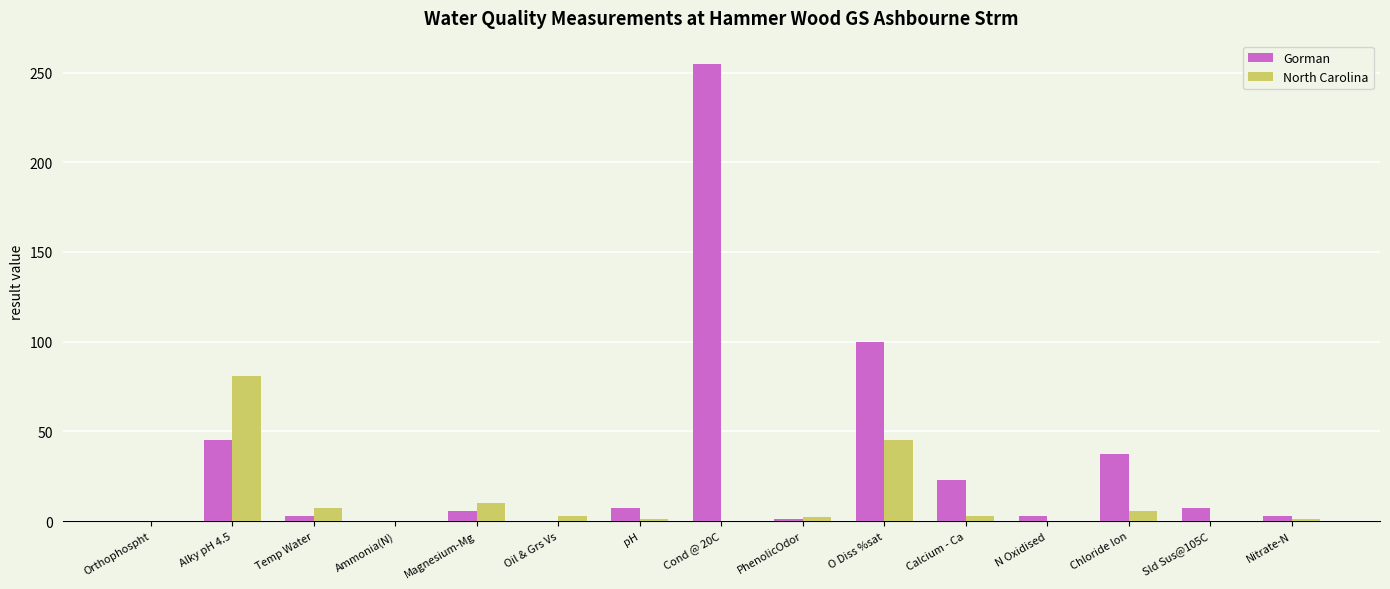

Which series has the largest range (max minus min)?

Gorman